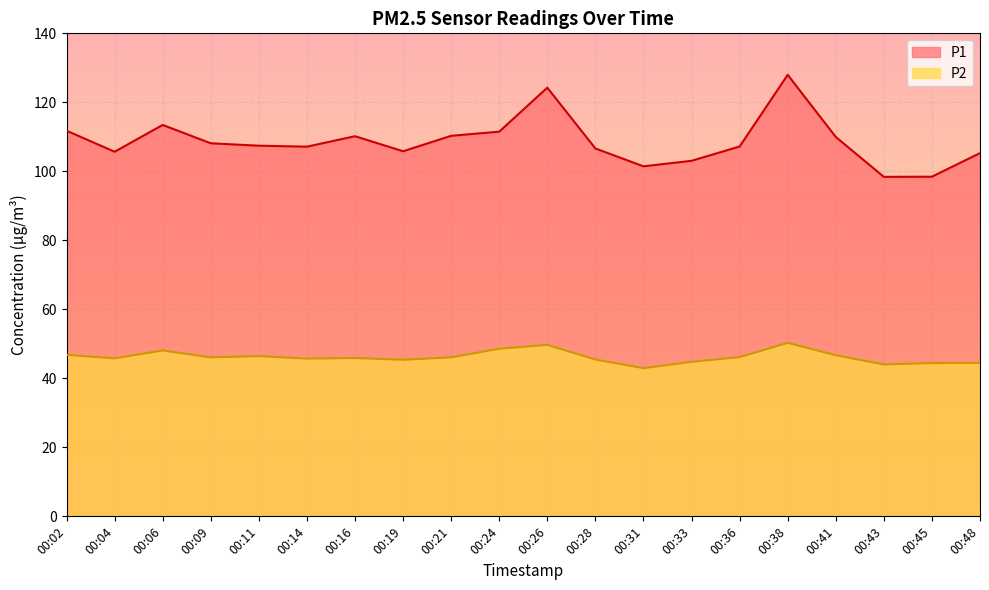

Which category has the lowest value in the P2 series?

00:31